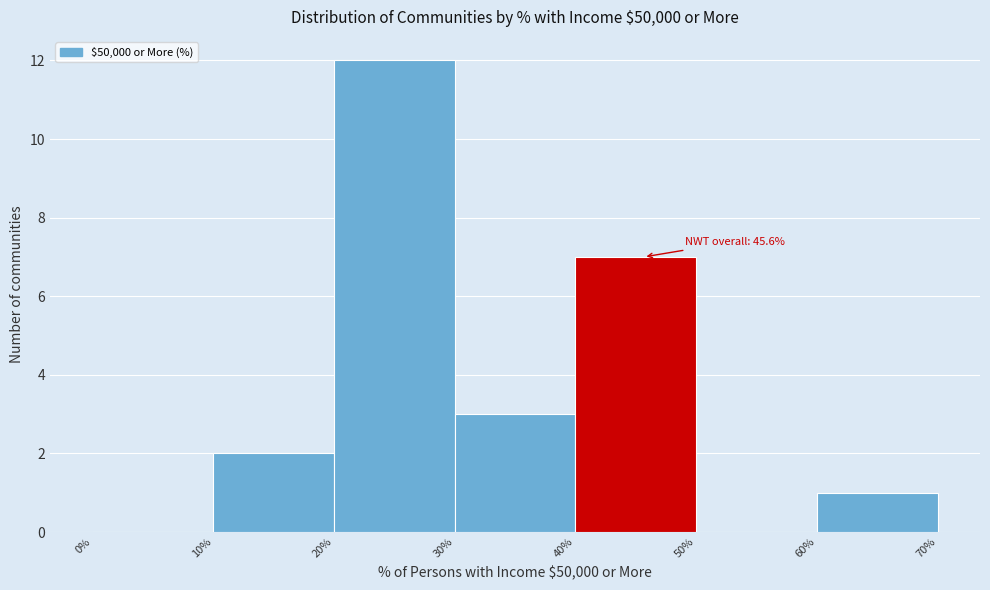

Over which range of the x-axis is the bar tallest?

20% to 30%